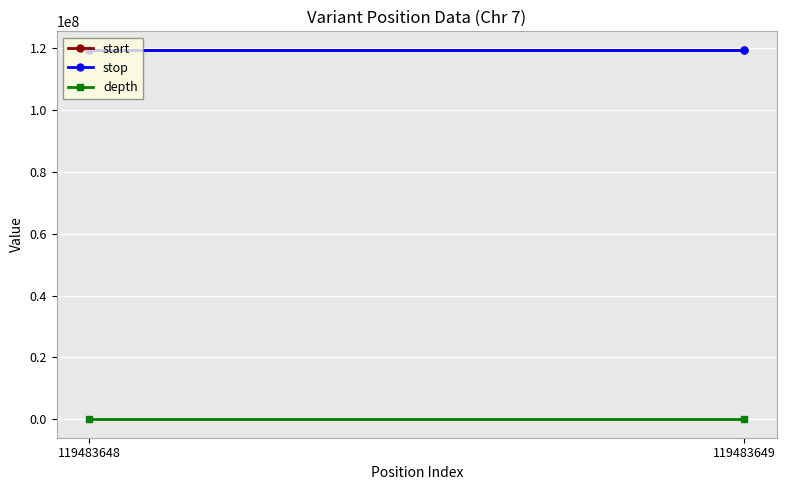

Count the number of categories in the chart.

2